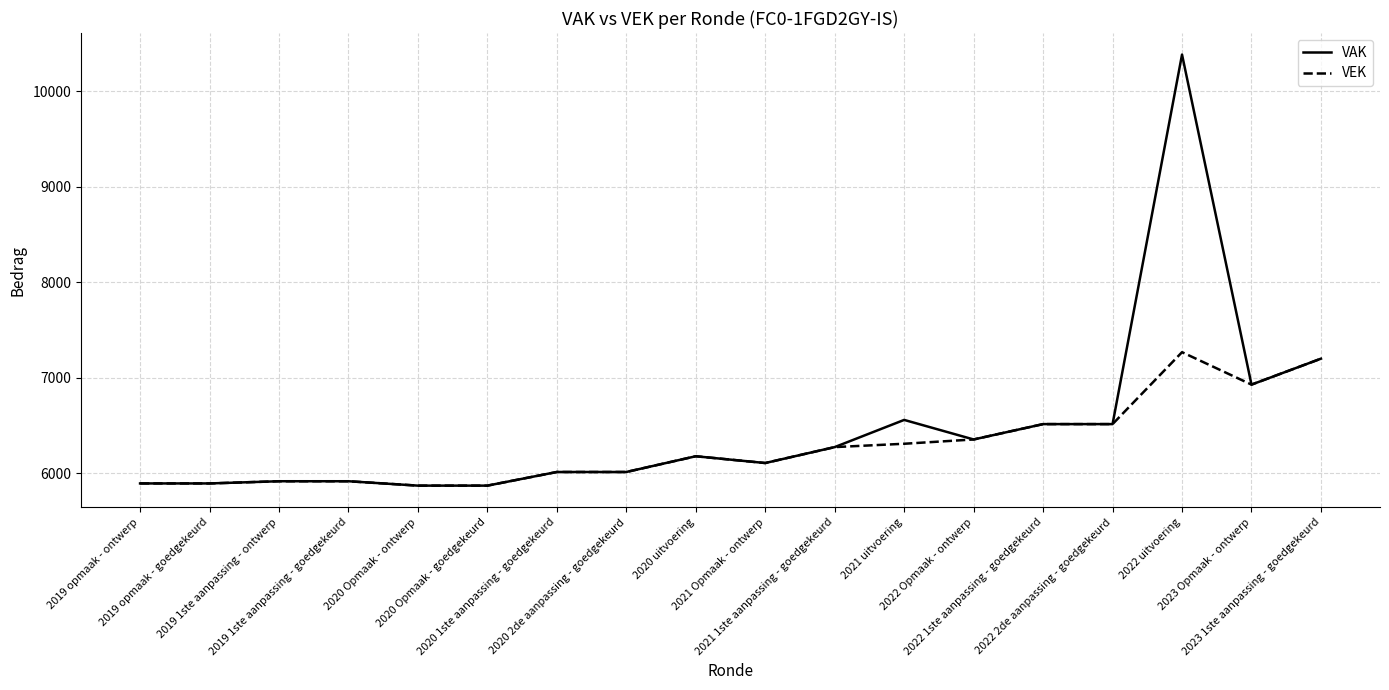

List the series in order of their peak value, lowest first.

VEK, VAK